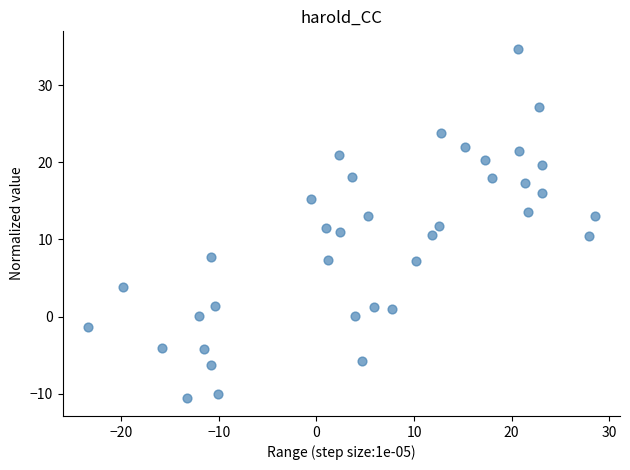

What is the range of X values (max minus min)?

51.9